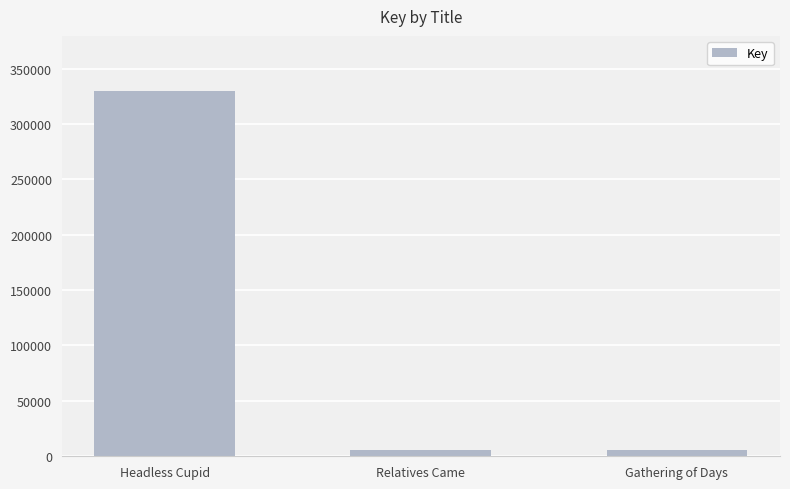

How many data points are less than 5559?

1